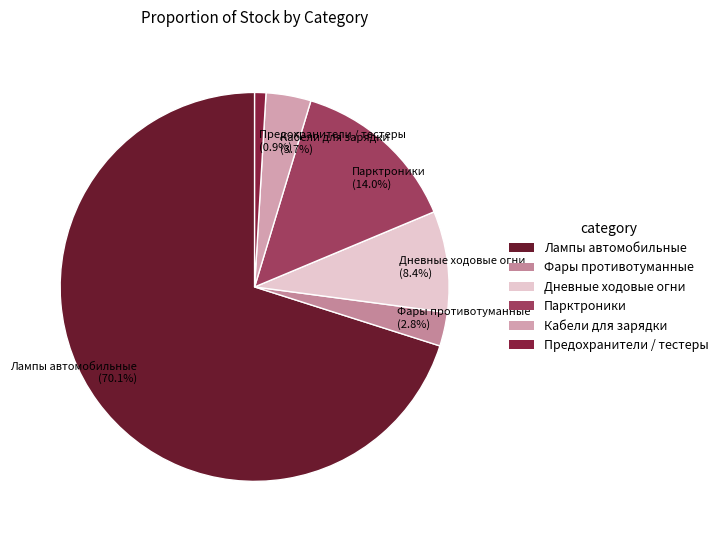

Rank the categories by value from highest to lowest.

Лампы автомобильные, Парктроники, Дневные ходовые огни, Кабели для зарядки, Фары противотуманные, Предохранители / тестеры